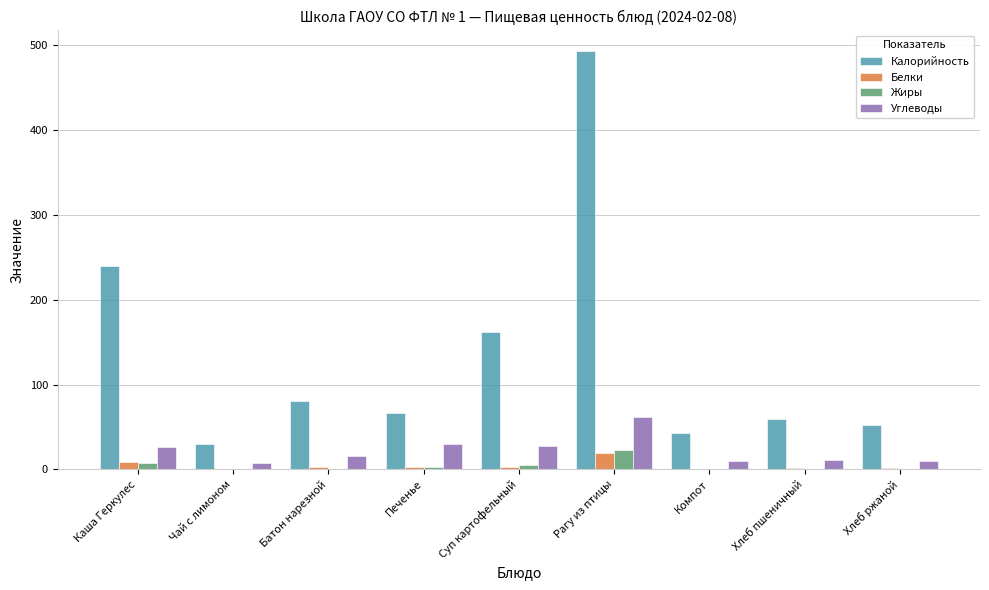

At which category is the sum across all series the highest?

Рагу из птицы